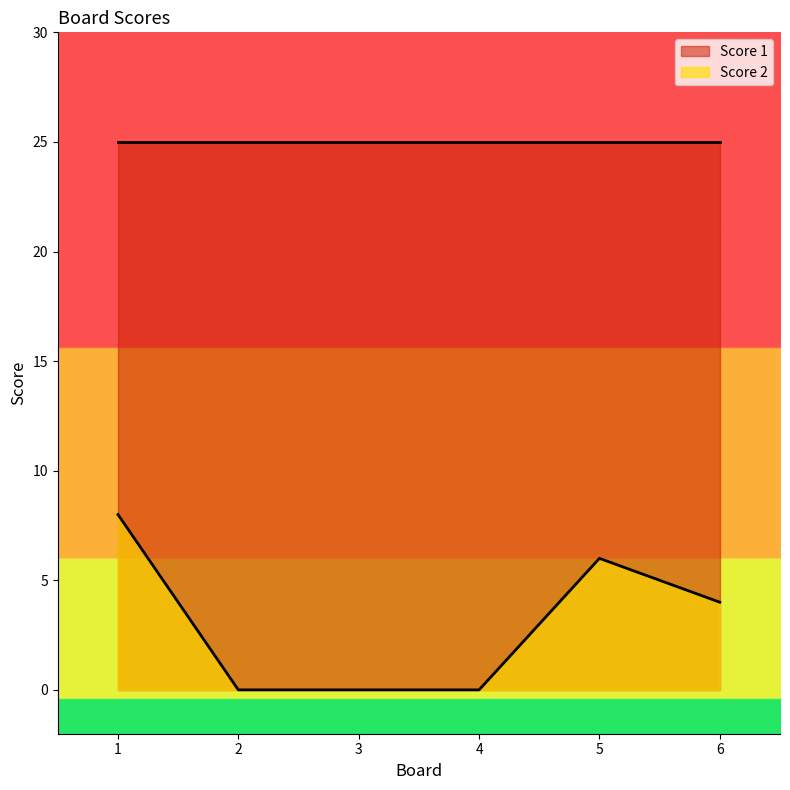

At which category does the chart reach its minimum across all series?

2